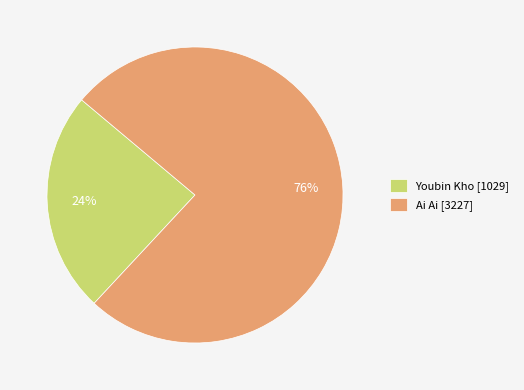

Do Ai Ai [3227] and Youbin Kho [1029] together represent more than half of the pie?

Yes